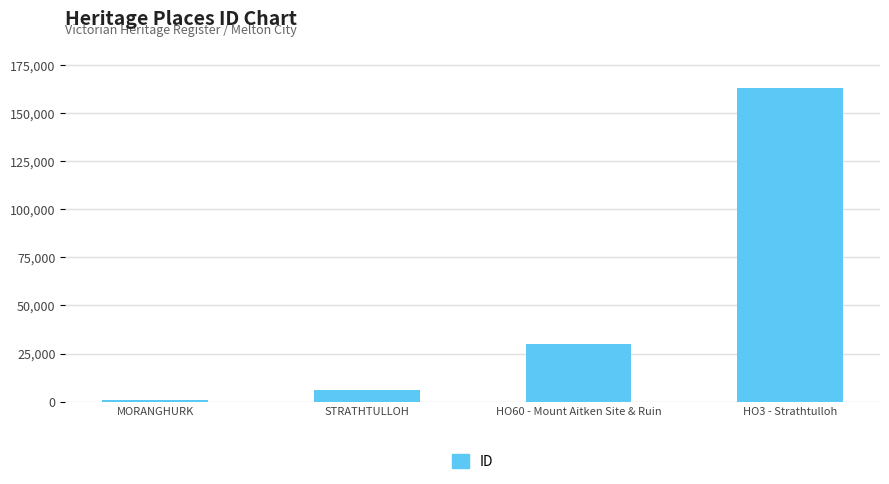

The chart shows a value of 651 at MORANGHURK. True or false?

True